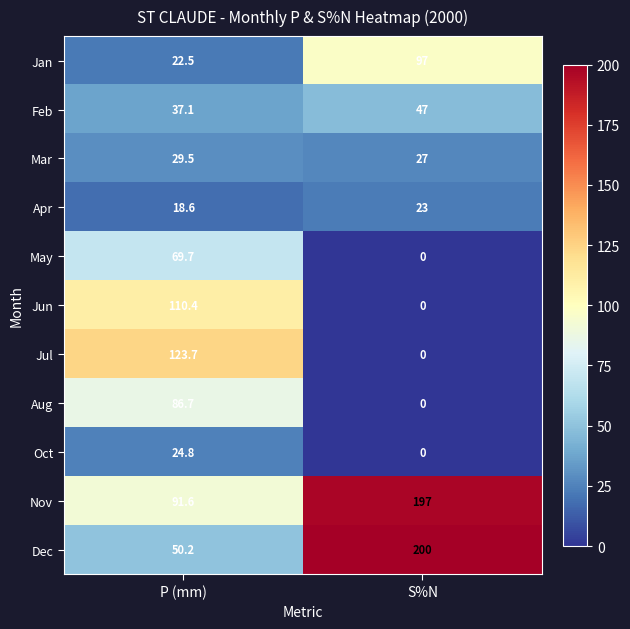

How many categories are shown in the chart?

2